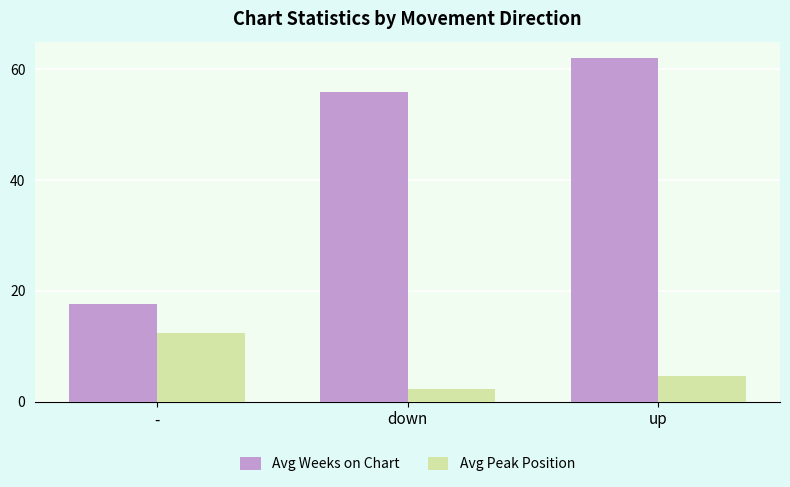

How many data points in Avg Weeks on Chart are less than 56?

1